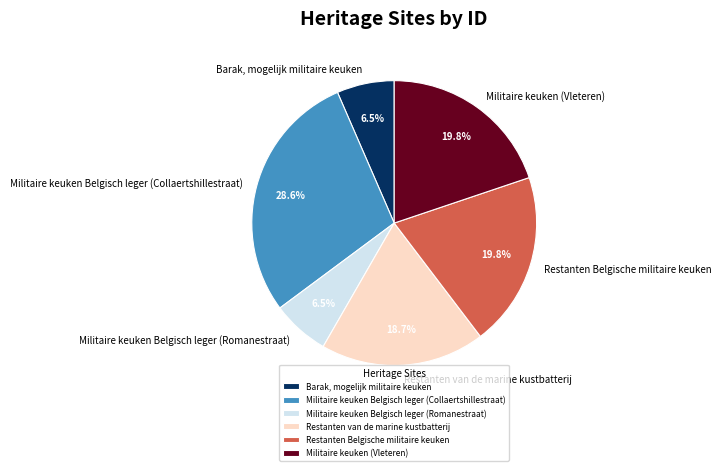

Is there a majority slice in this chart?

No